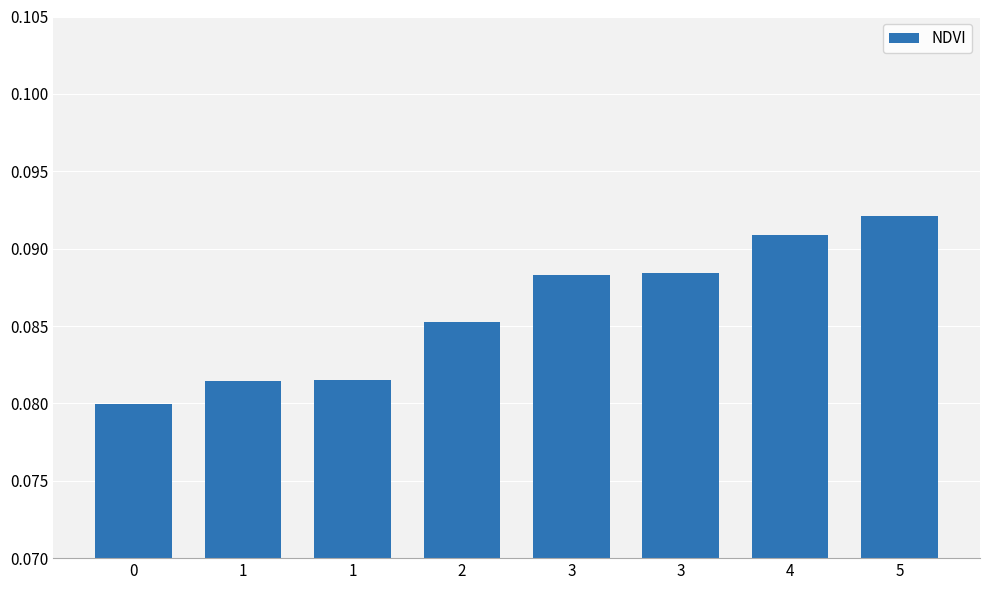

How many bars are there in total?

8